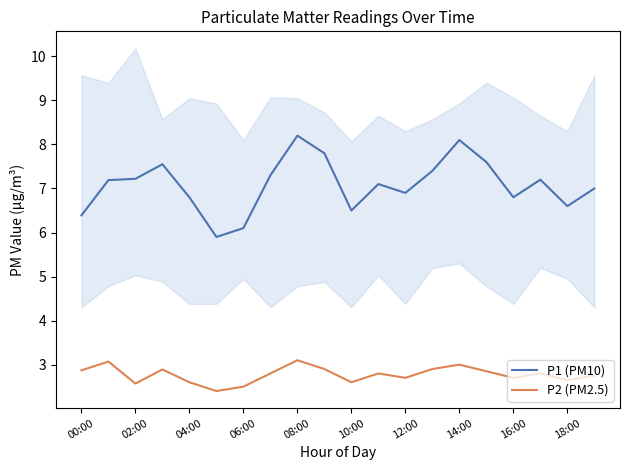

How many data points in P1 (PM10) are above 7?

11